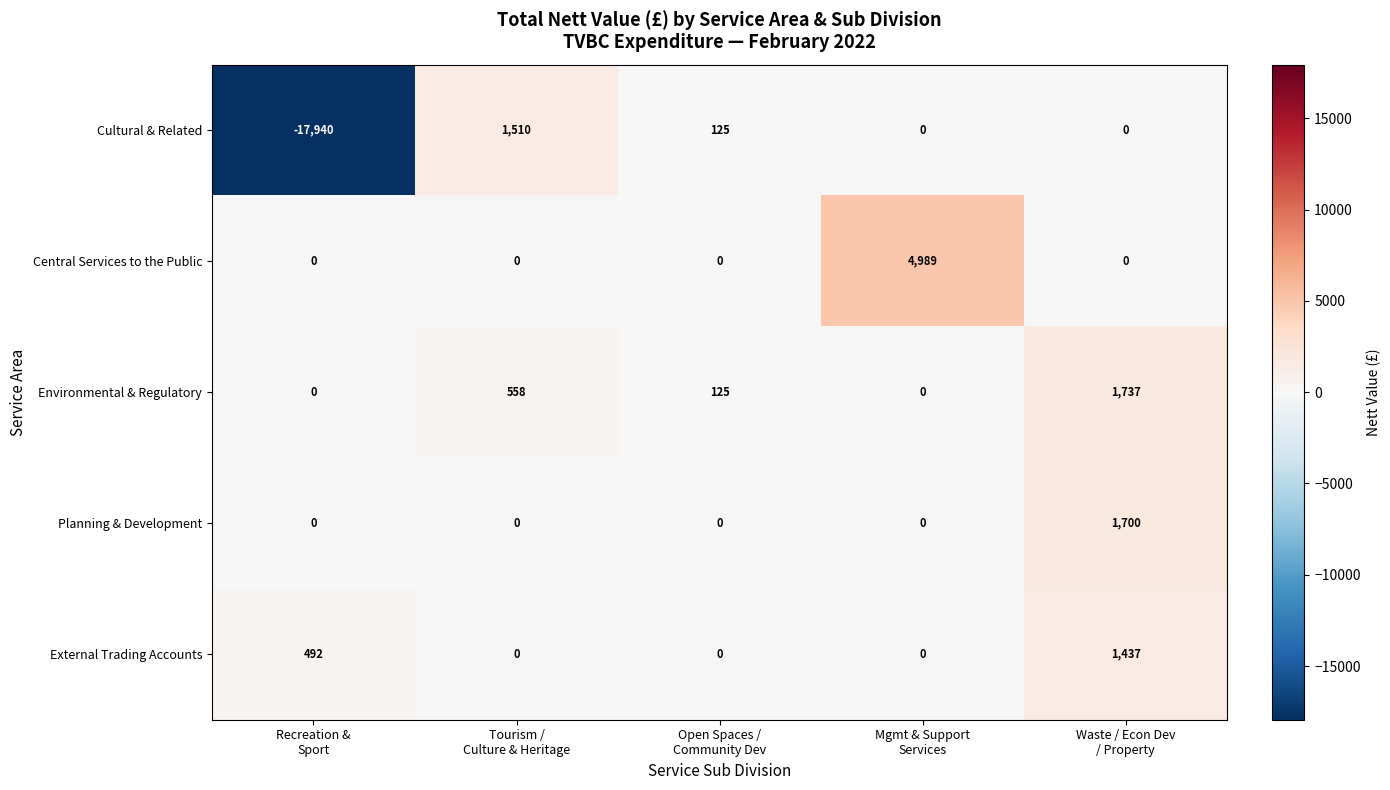

What is the maximum value for Environmental & Regulatory?

1737